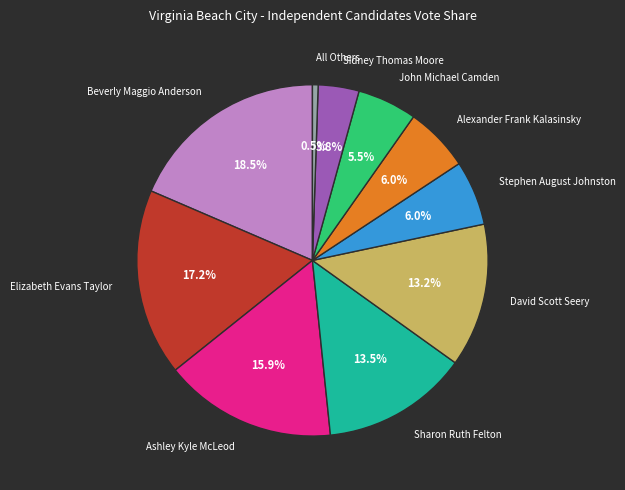

How many slices are in this pie chart?

10